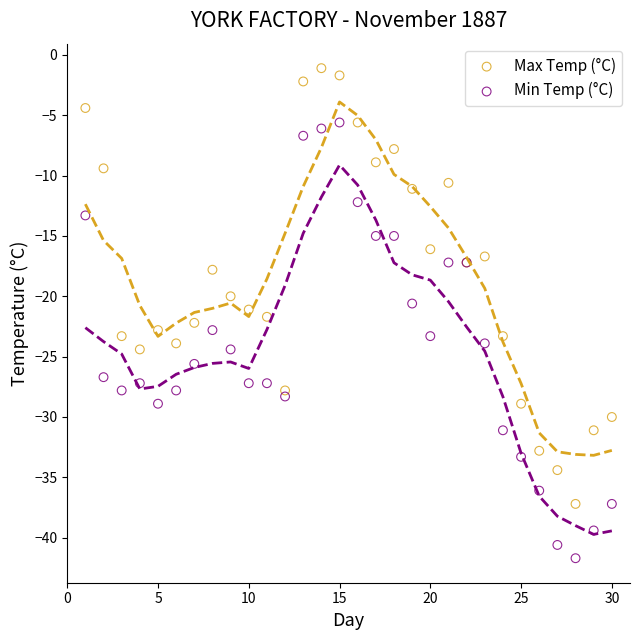

What are all the series names shown in the legend?

Max Temp (°C), Min Temp (°C)